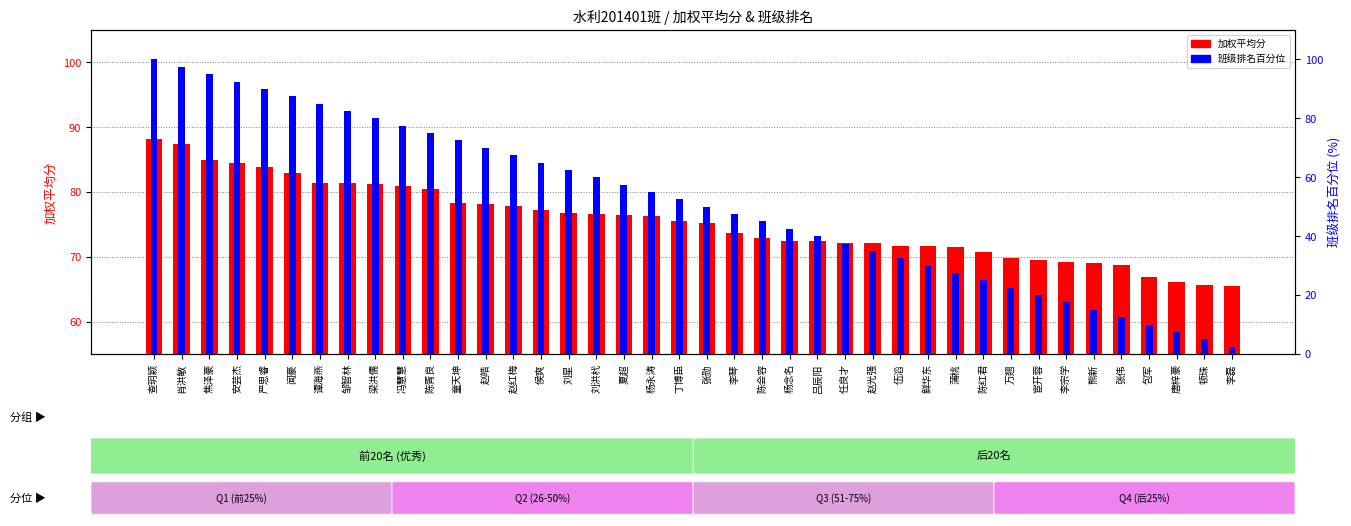

The 加权平均分 series shows 121.6 at 任良才. True or false?

False